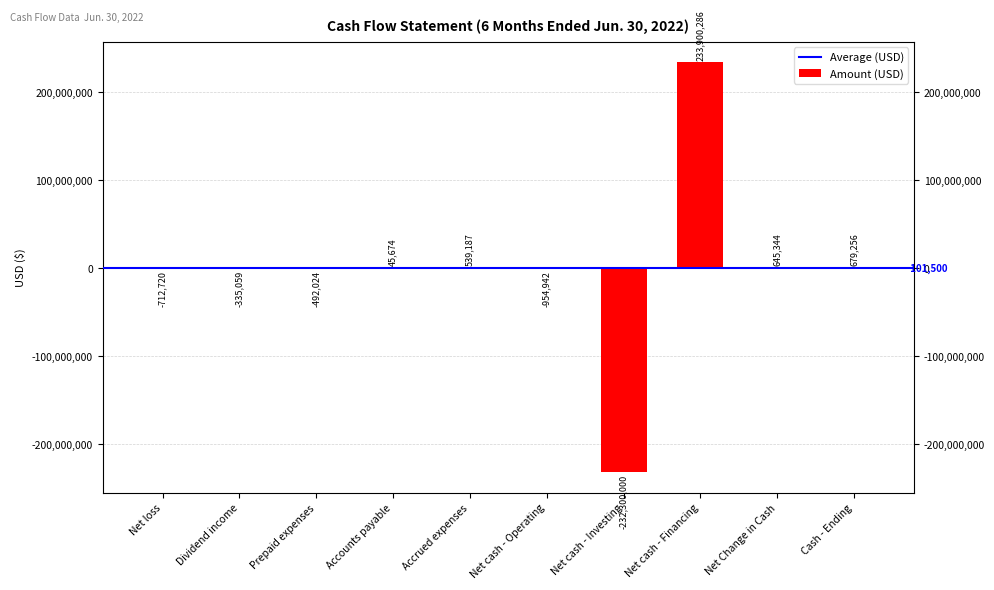

Reading right to left, extract all data points from this chart.

Cash - Ending=679256	Net Change in Cash=645344	Net cash - Financing=233900286	Net cash - Investing=-232300000	Net cash - Operating=-954942	Accrued expenses=539187	Accounts payable=45674	Prepaid expenses=-492024	Dividend income=-335059	Net loss=-712720